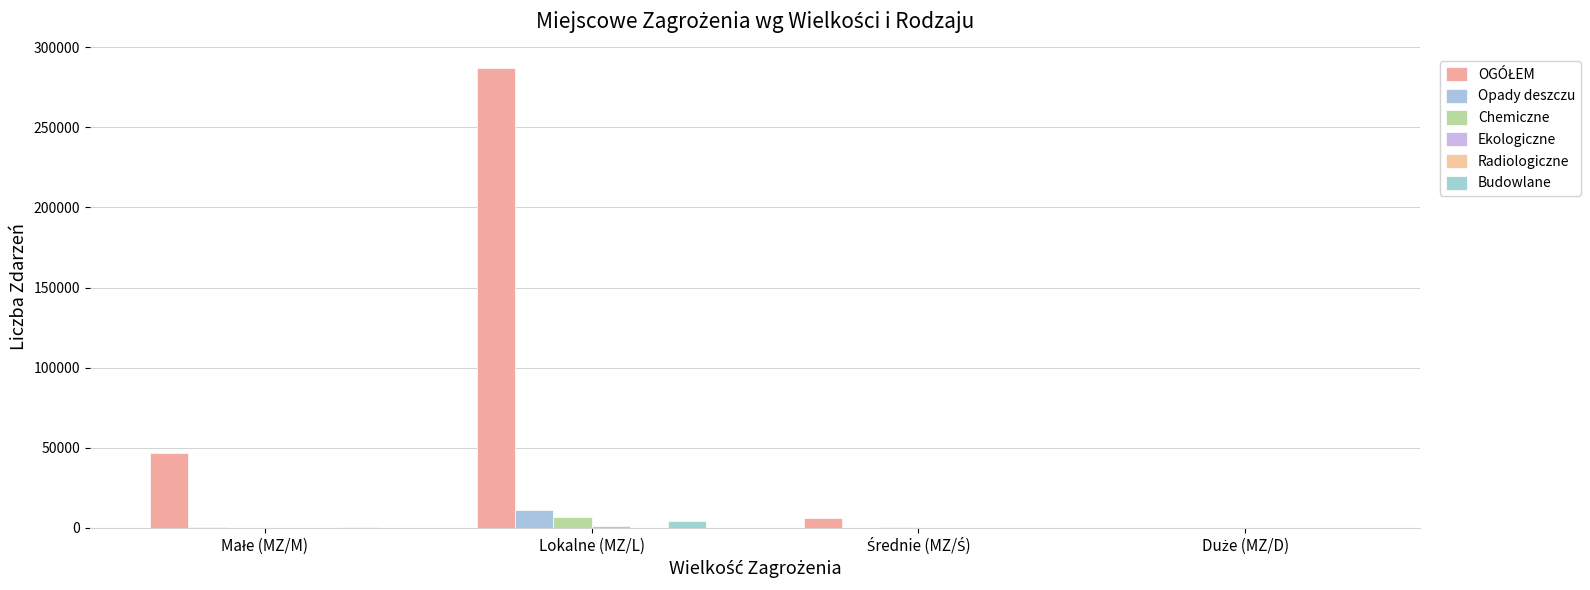

Read the OGÓŁEM value at Średnie (MZ/Ś), to the nearest 10.

6140